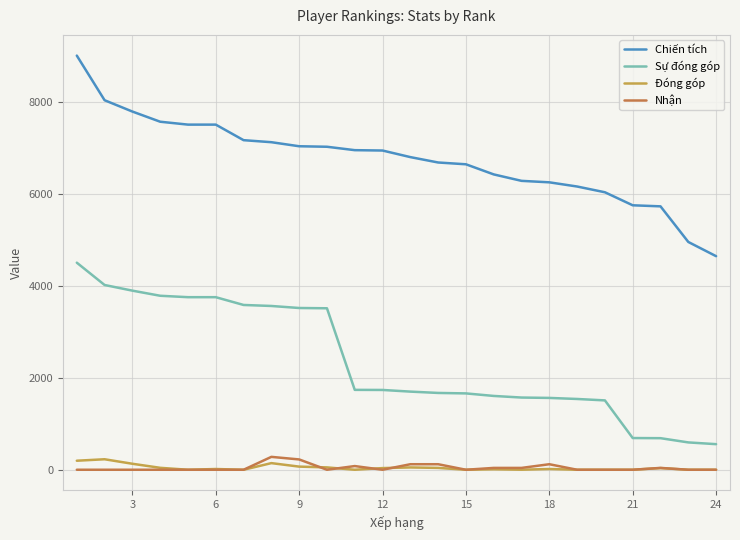

What is the highest value of the Sự đóng góp series?

4500